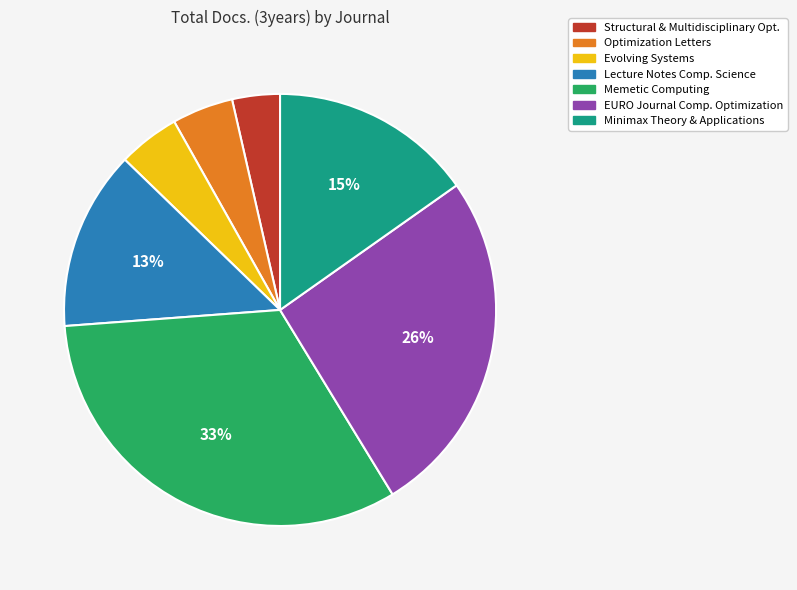

Count the number of slices in the pie.

7